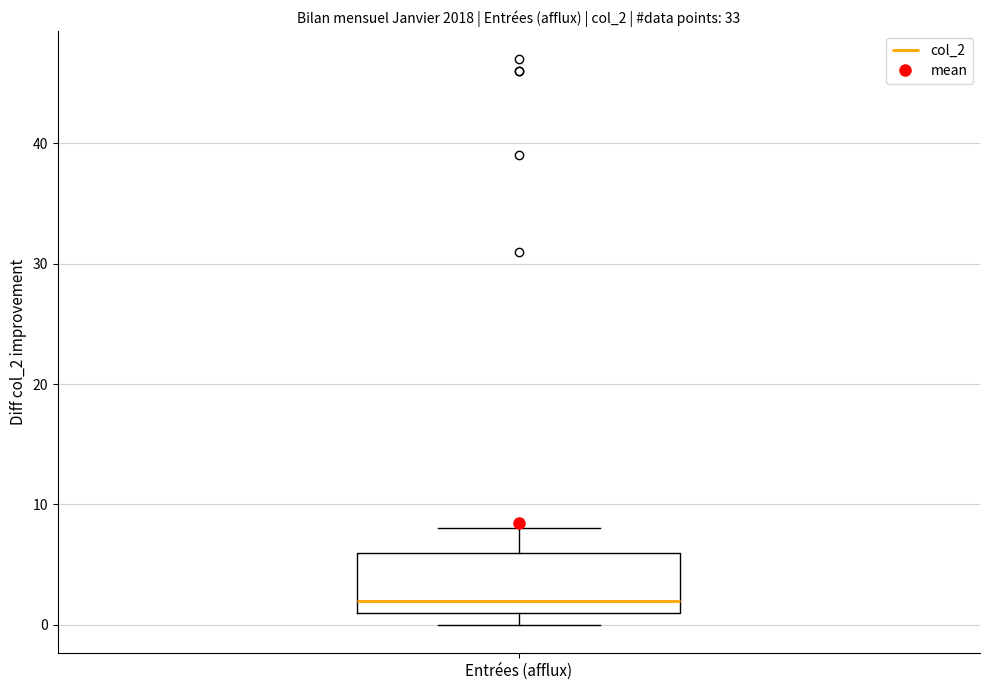

Transcribe this box plot: give where the median line is, the range the box spans, and where the two whiskers end, as read against the y-axis. The values are not printed on the chart, so give them approximately, as read against the axis.

median 2, box 1 to 6, whiskers 0 to 8